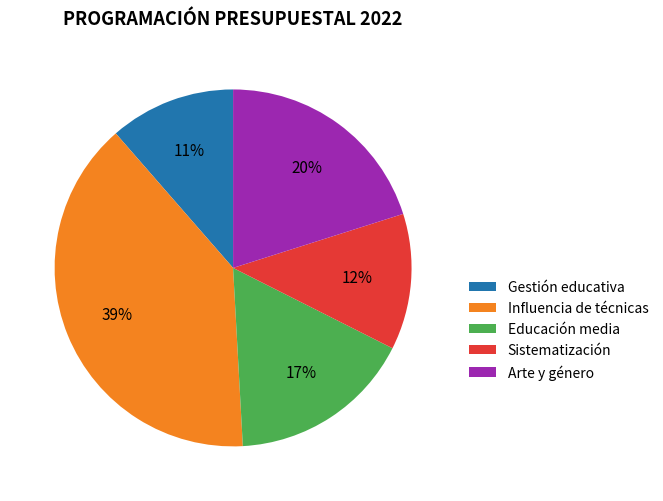

Between Arte y género and Gestión educativa, which is larger?

Arte y género